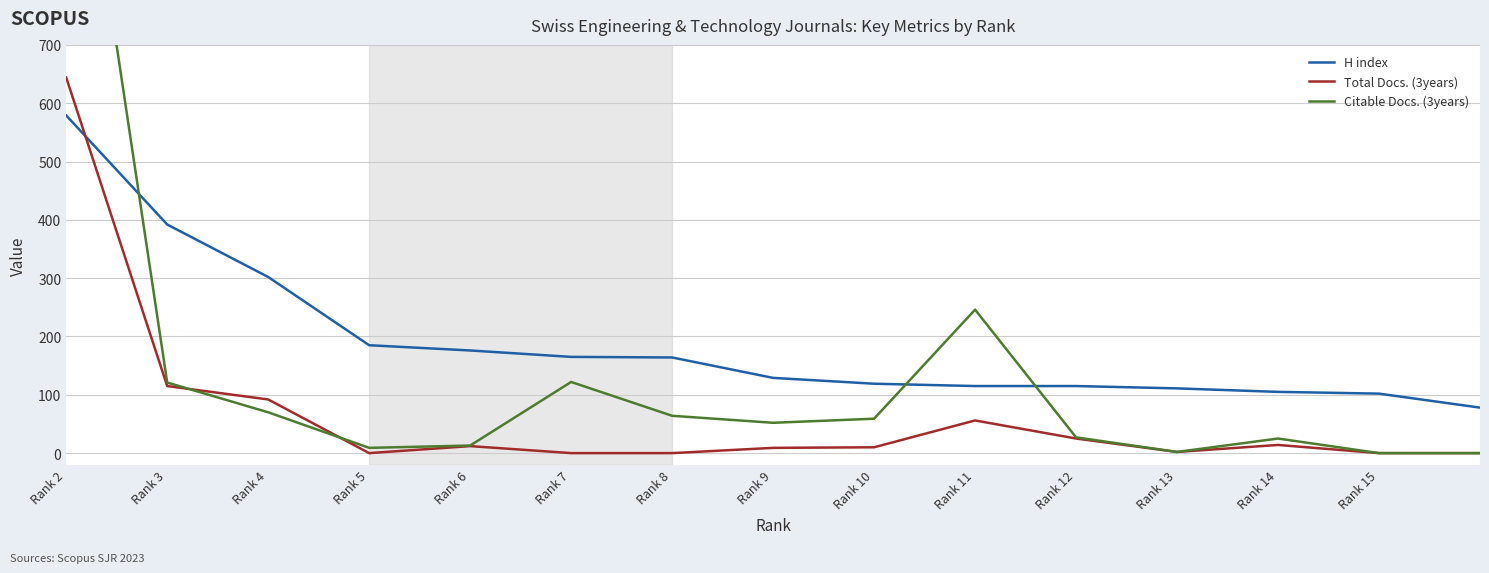

Is it true that H index equals 115 at Rank 11?

True